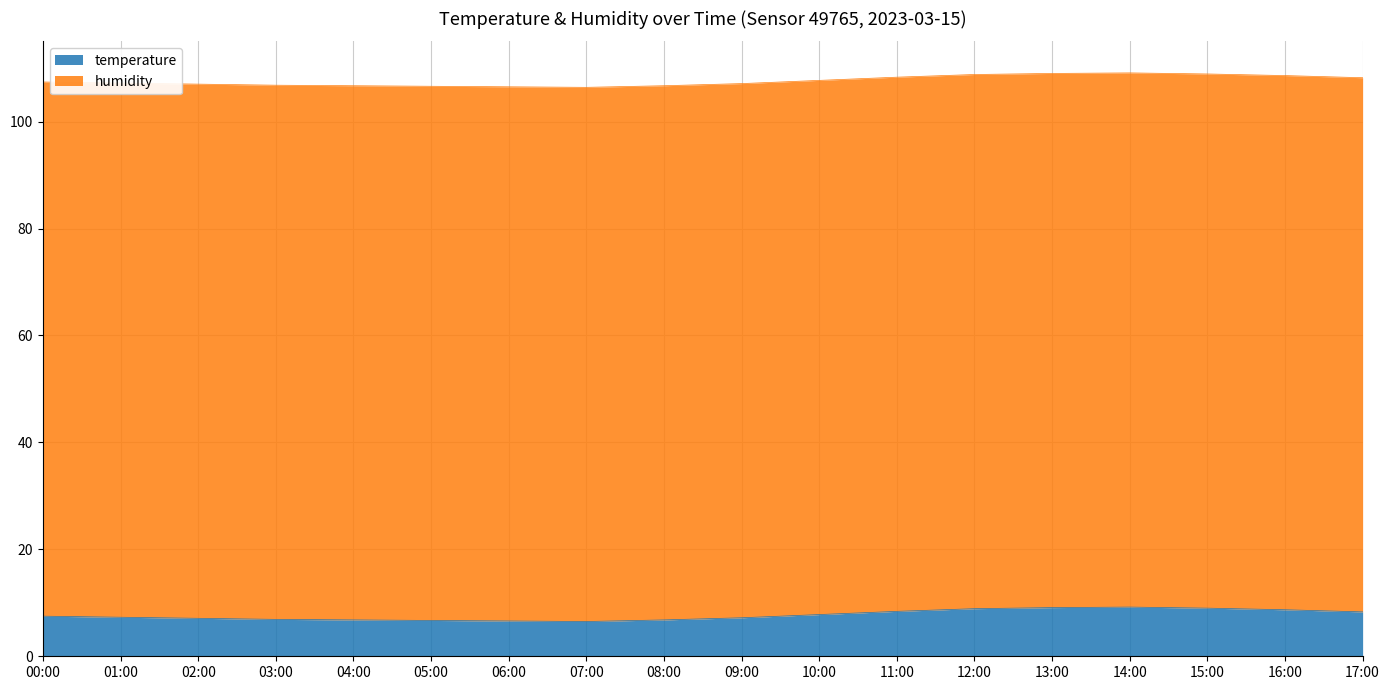

What is the change in value from 07:00 to 08:00?

+0.3